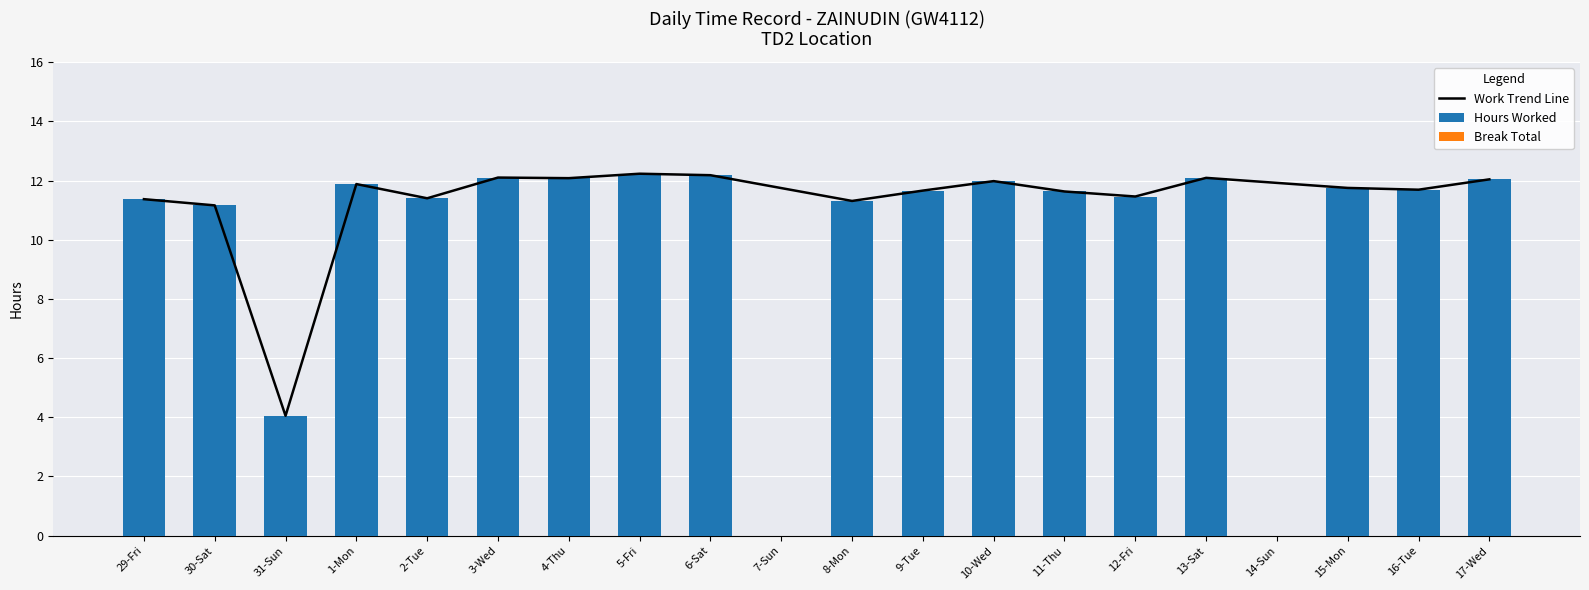

What position from the right is 9-Tue?

9